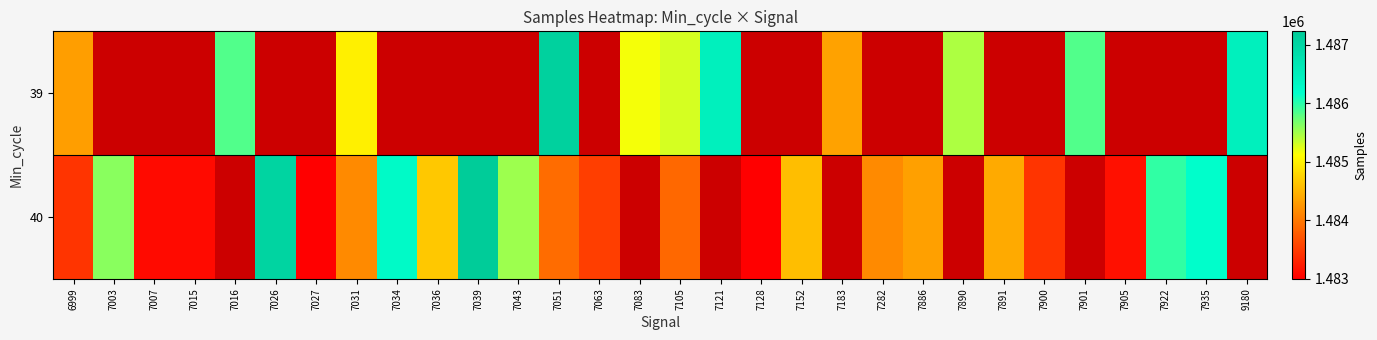

How many distinct data groups are displayed?

2